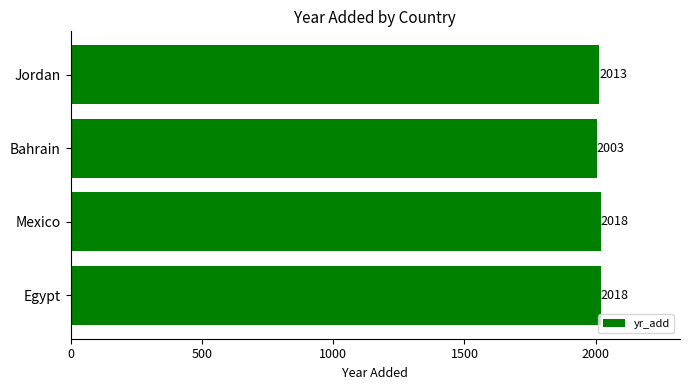

What is the smallest value displayed?

2003